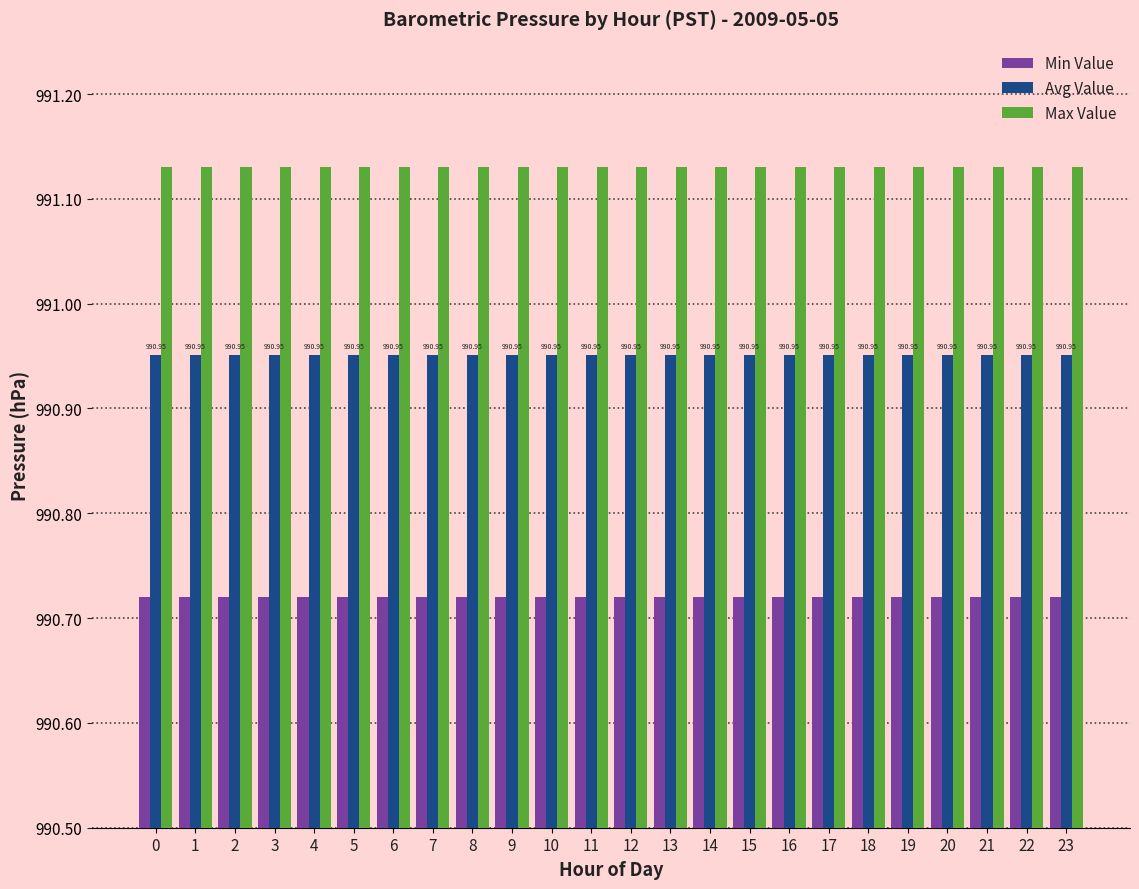

What is the difference between the highest and lowest values at 18?

0.4